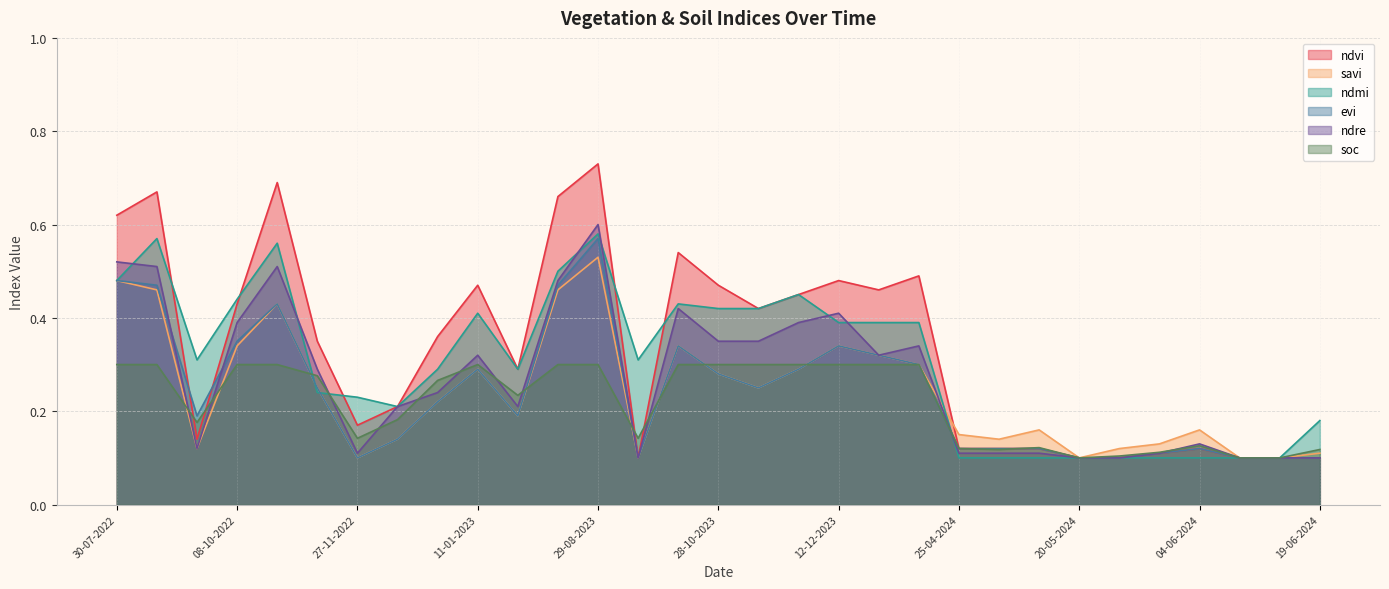

Reading left to right, list all the values displayed in this chart.

ndvi: 0.6	0.7	0.1	0.4	0.7	0.3	0.2	0.2	0.4	0.5	0.3	0.7	0.7	0.1	0.5	0.5	0.4	0.5	0.5	0.5	0.5	0.1	0.1	0.1	0.1	0.1	0.1	0.1	0.1	0.1	0.1
savi: 0.5	0.5	0.1	0.3	0.4	0.2	0.1	0.1	0.2	0.3	0.2	0.5	0.5	0.1	0.3	0.3	0.2	0.3	0.3	0.3	0.3	0.1	0.1	0.2	0.1	0.1	0.1	0.2	0.1	0.1	0.1
ndmi: 0.5	0.6	0.3	0.4	0.6	0.2	0.2	0.2	0.3	0.4	0.3	0.5	0.6	0.3	0.4	0.4	0.4	0.5	0.4	0.4	0.4	0.1	0.1	0.1	0.1	0.1	0.1	0.1	0.1	0.1	0.2
evi: 0.5	0.5	0.2	0.3	0.4	0.2	0.1	0.1	0.2	0.3	0.2	0.5	0.6	0.1	0.3	0.3	0.2	0.3	0.3	0.3	0.3	0.1	0.1	0.1	0.1	0.1	0.1	0.1	0.1	0.1	0.1
ndre: 0.5	0.5	0.1	0.4	0.5	0.3	0.1	0.2	0.2	0.3	0.2	0.5	0.6	0.1	0.4	0.3	0.3	0.4	0.4	0.3	0.3	0.1	0.1	0.1	0.1	0.1	0.1	0.1	0.1	0.1	0.1
soc: 0.3	0.3	0.2	0.3	0.3	0.3	0.1	0.2	0.3	0.3	0.2	0.3	0.3	0.1	0.3	0.3	0.3	0.3	0.3	0.3	0.3	0.1	0.1	0.1	0.1	0.1	0.1	0.1	0.1	0.1	0.1